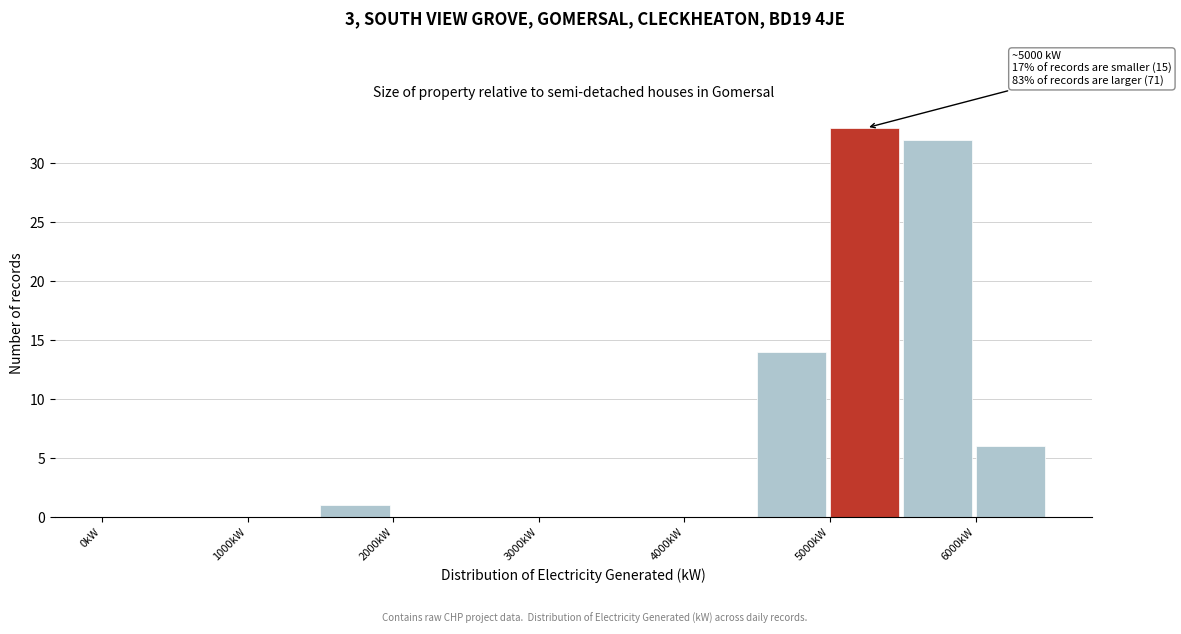

Over which range of the x-axis is the bar tallest?

5000 to 5500